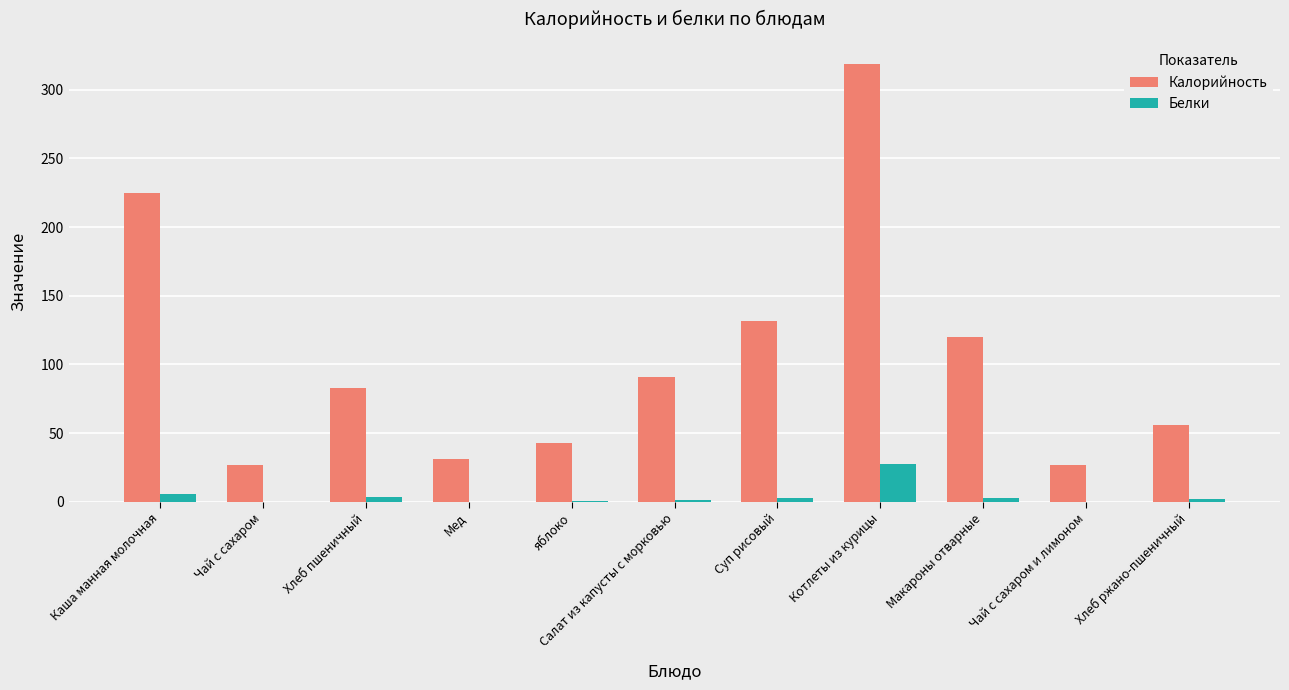

Is it true that Калорийность equals 30.8 at Мед?

True